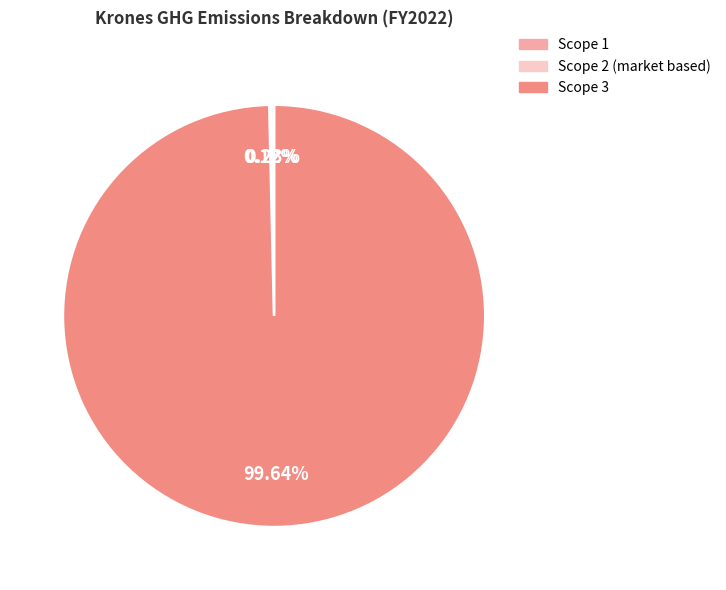

Does any single category account for the majority?

Yes